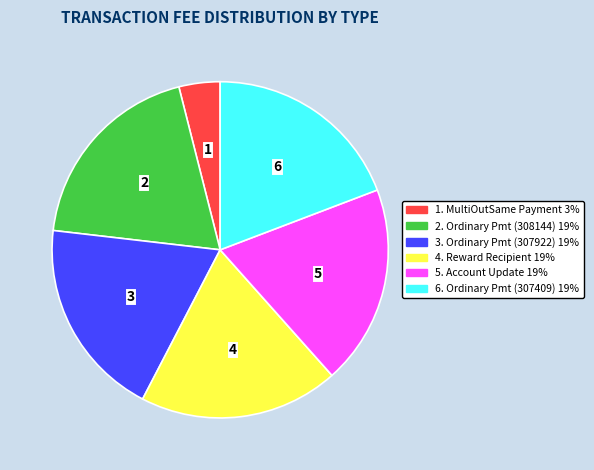

Does any single category account for the majority?

No